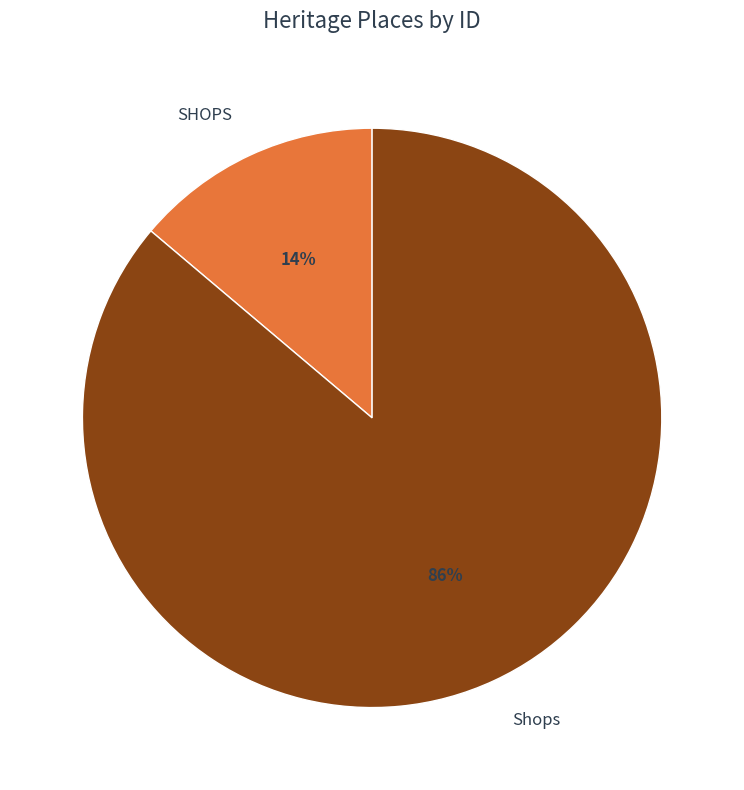

To the nearest percent, what percentage of the pie is Shops?

86%